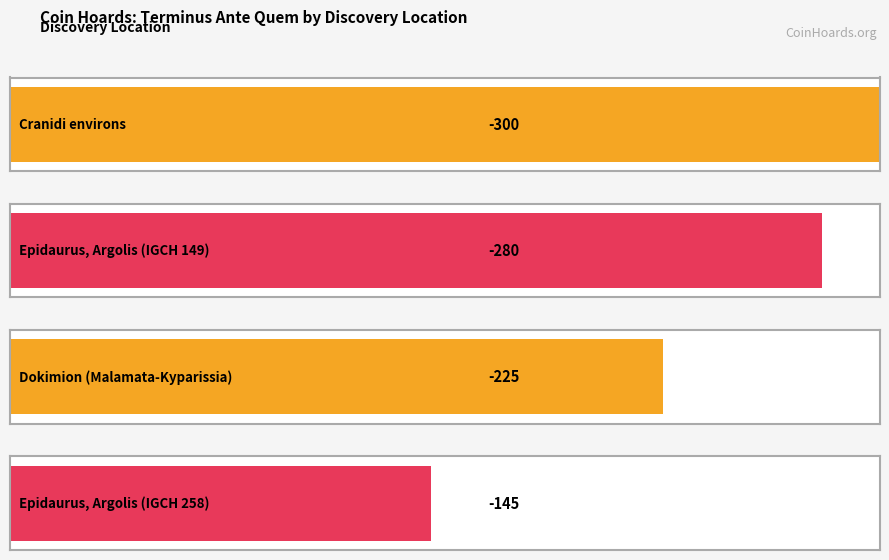

What is the smallest value displayed?

-300